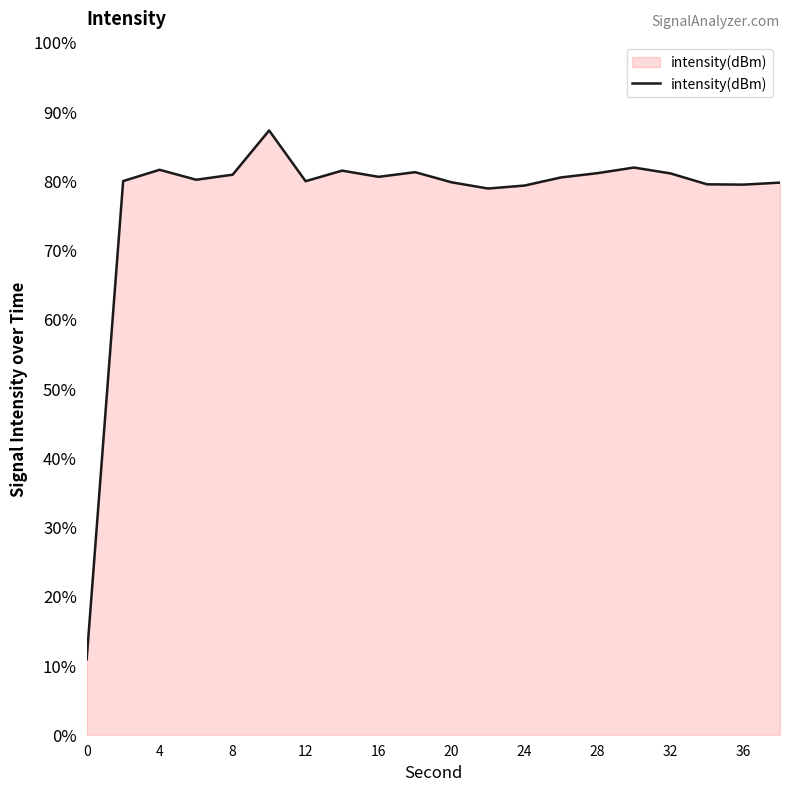

What is the difference between the maximum and minimum values?

76.4